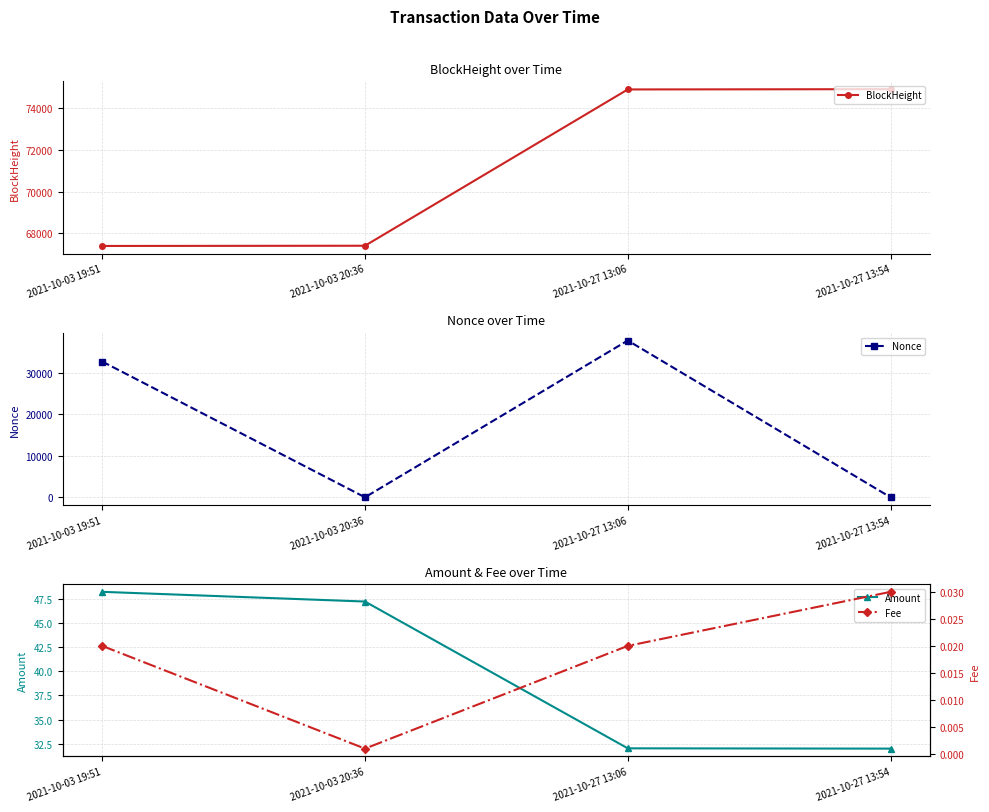

How many lines are shown in the chart?

4